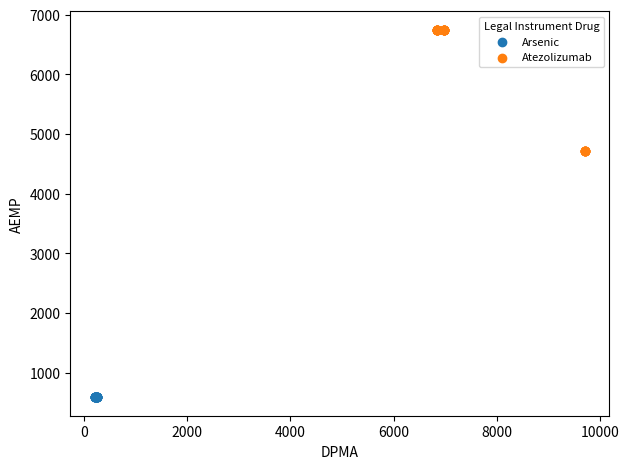

Which series contains the highest Y value?

Atezolizumab